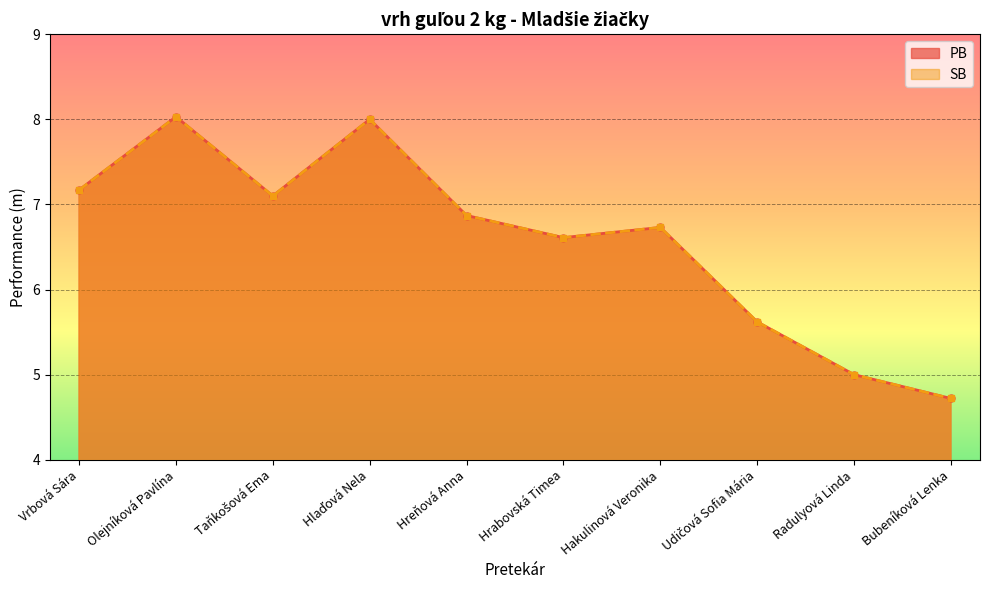

The PB series shows 8.0 at Hlaďová Nela. True or false?

True